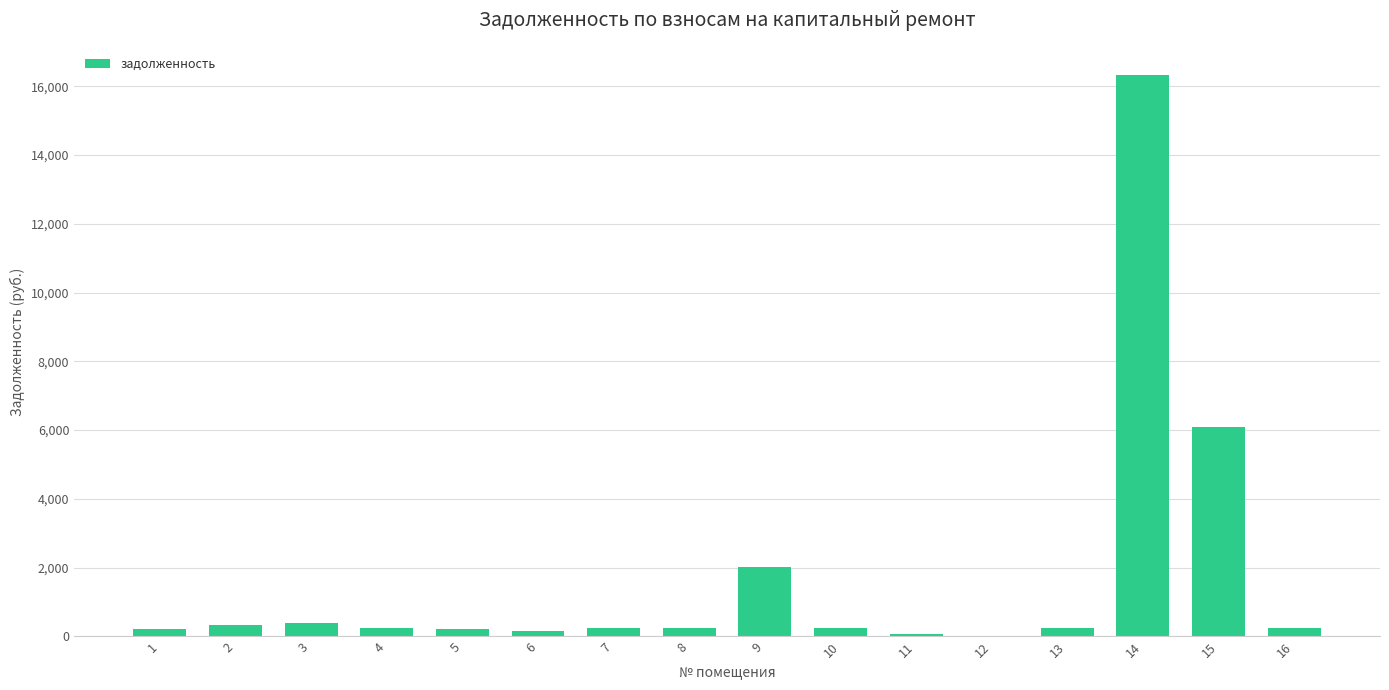

What is the sum of all values?

27343.4